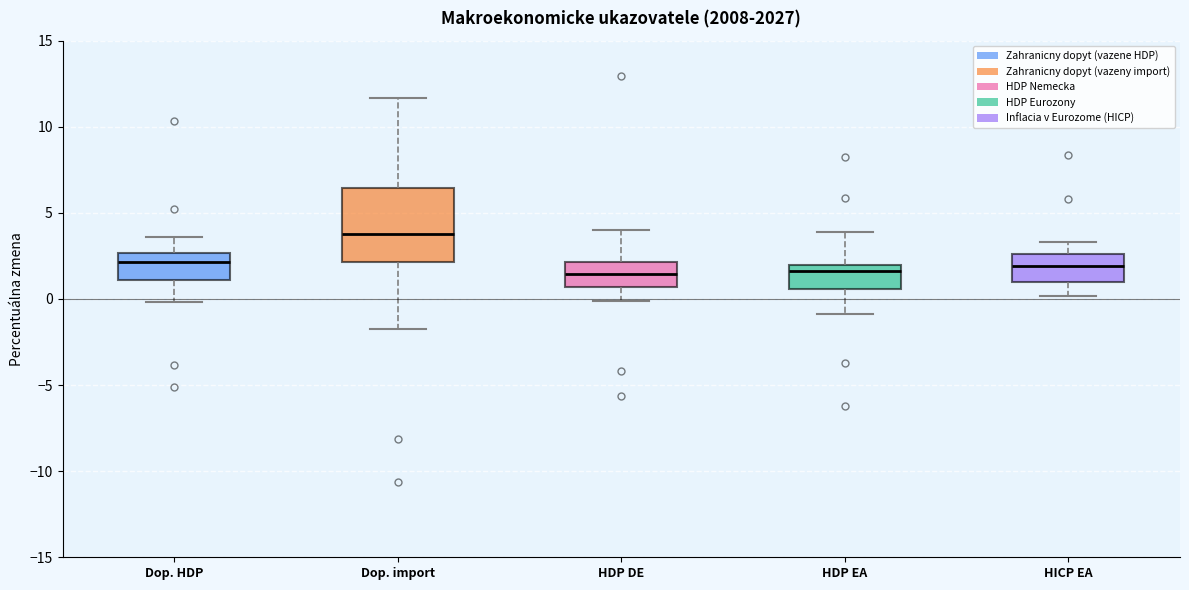

Where does the median line of the box for HICP EA sit on the y-axis? The values are not printed on the chart, so give them approximately, as read against the axis.

2.0